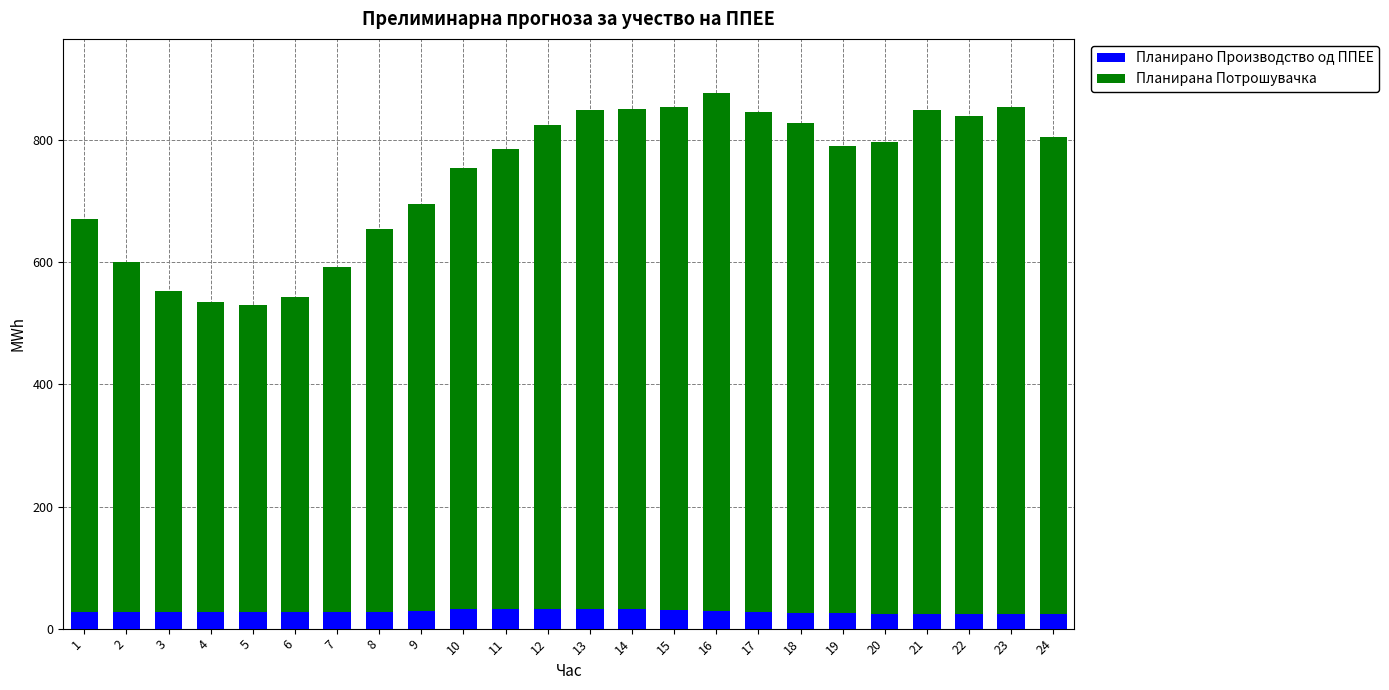

What are all the series names shown in the legend?

Планирано Производство од ППЕЕ, Планирана Потрошувачка